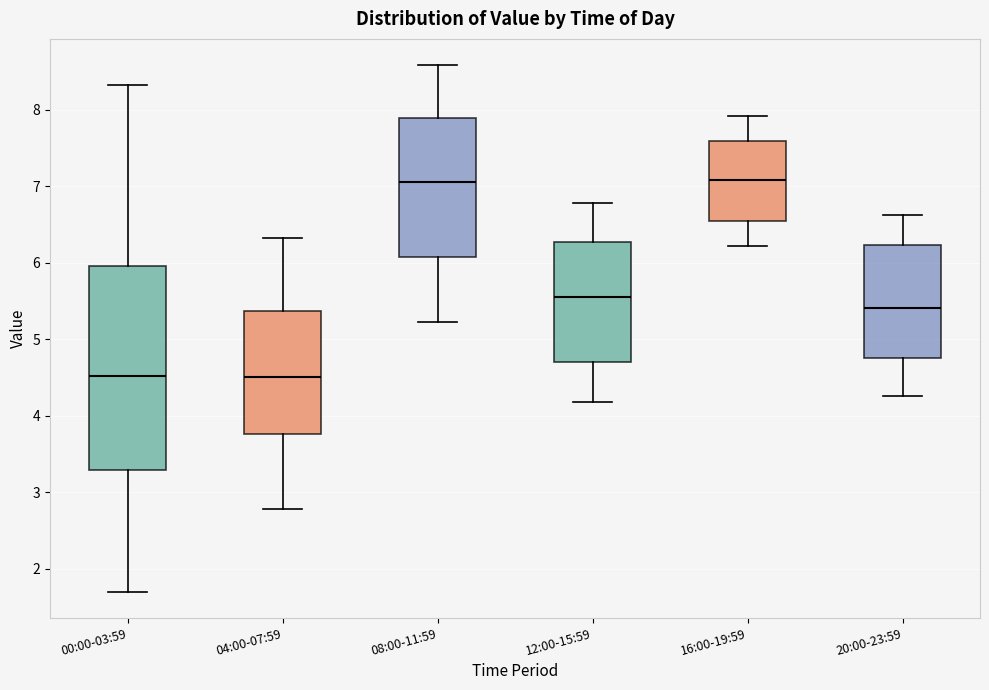

Where does the lower whisker of the box for 08:00-11:59 end on the y-axis? The values are not printed on the chart, so give them approximately, as read against the axis.

5.2